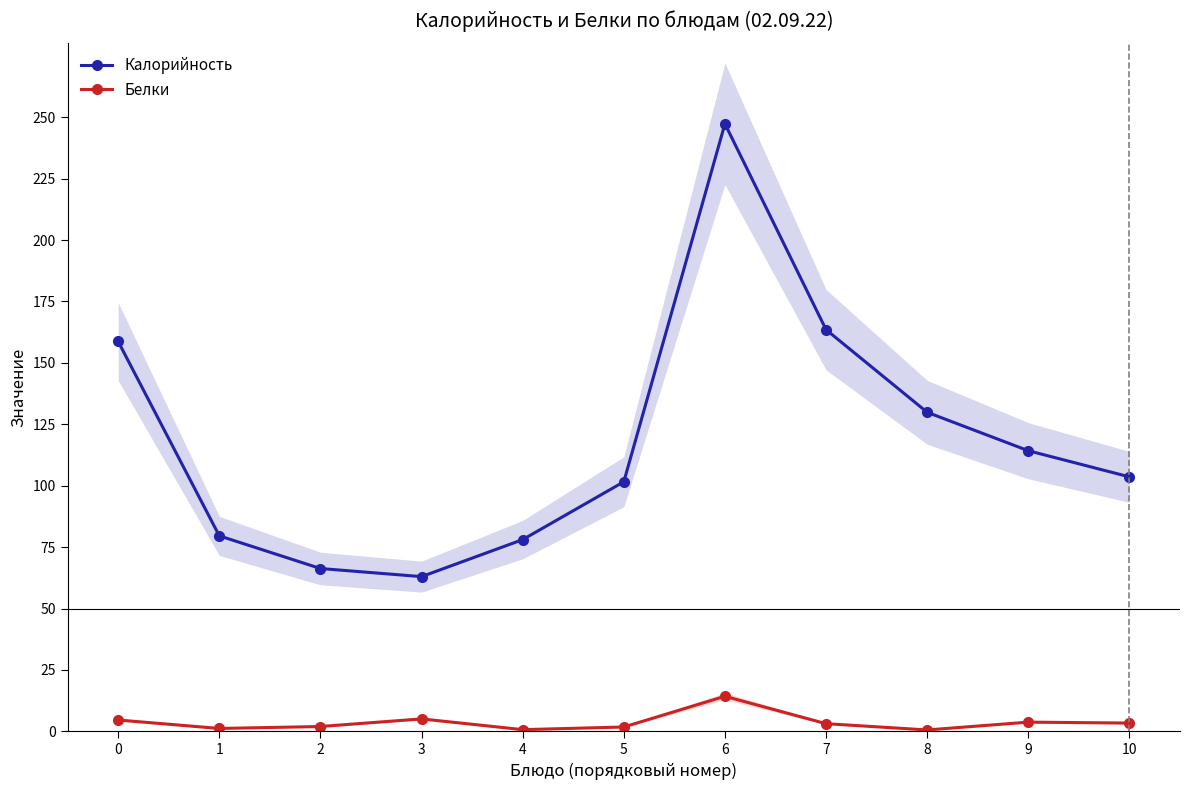

How many lines are shown in the chart?

2